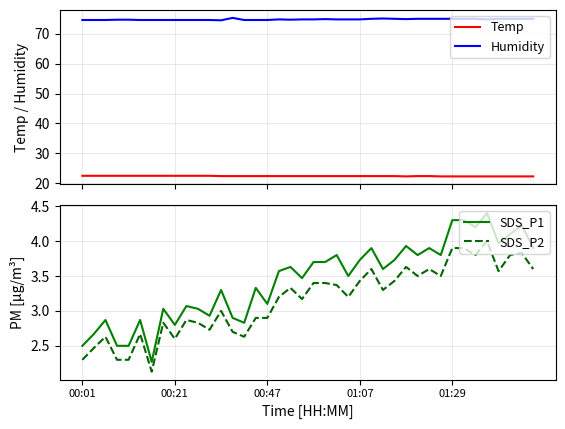

True or false: Humidity and Temp intersect in this chart.

False